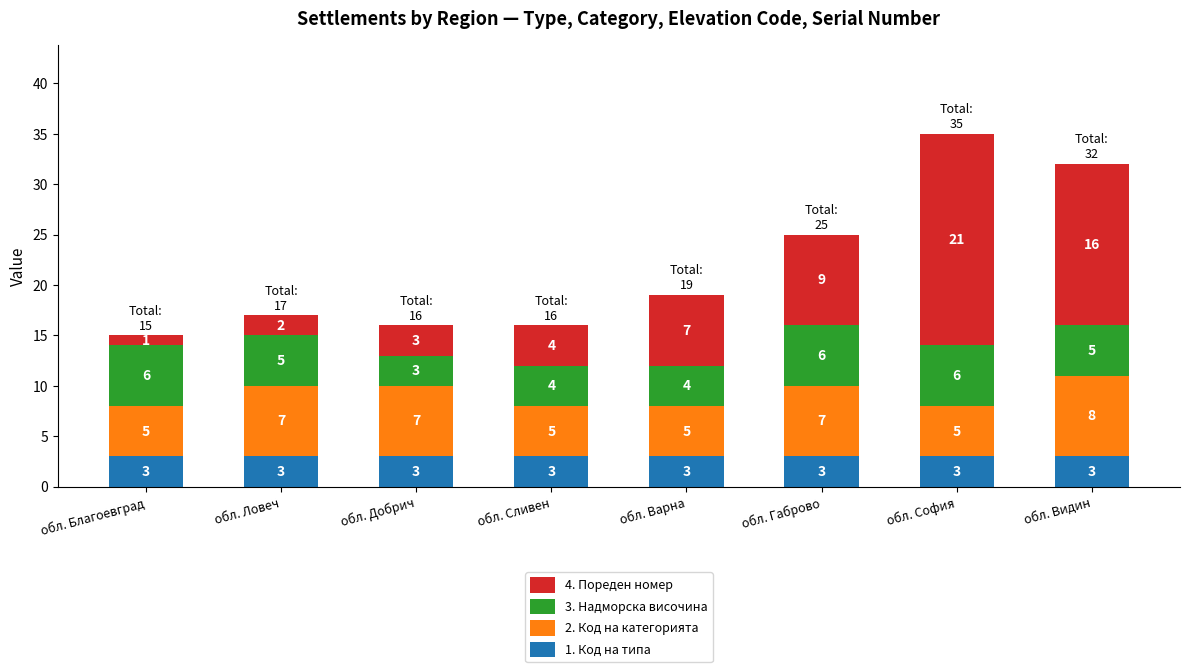

What is the minimum value for 1. Код на типа?

3